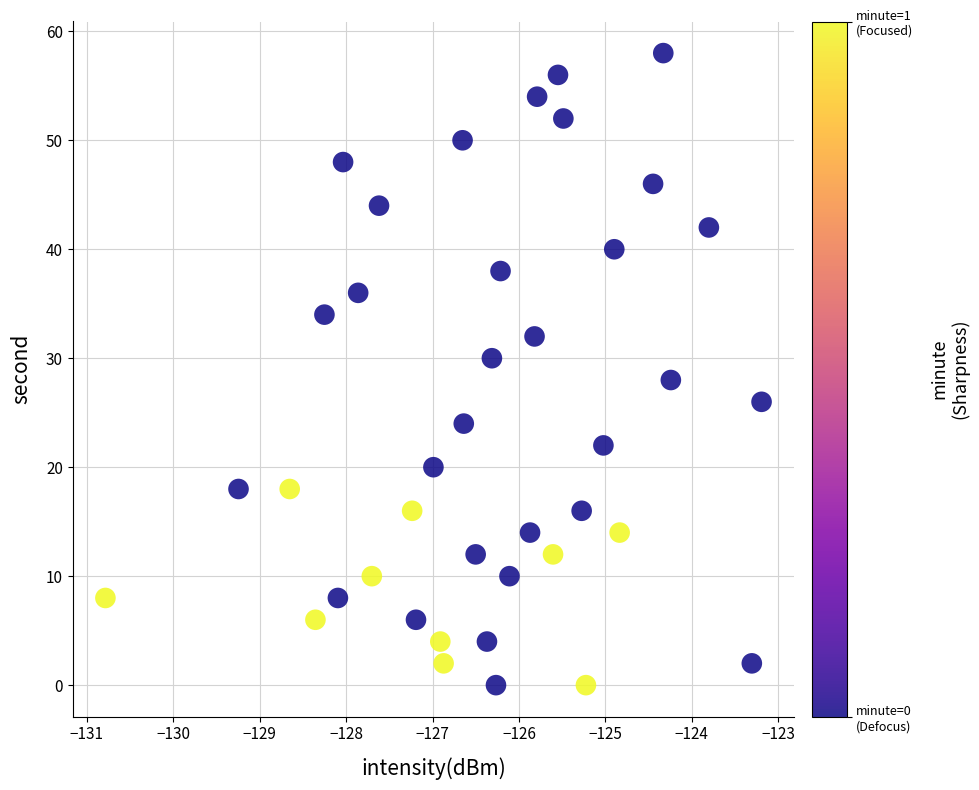

What is the range of Y values (max minus min)?

58